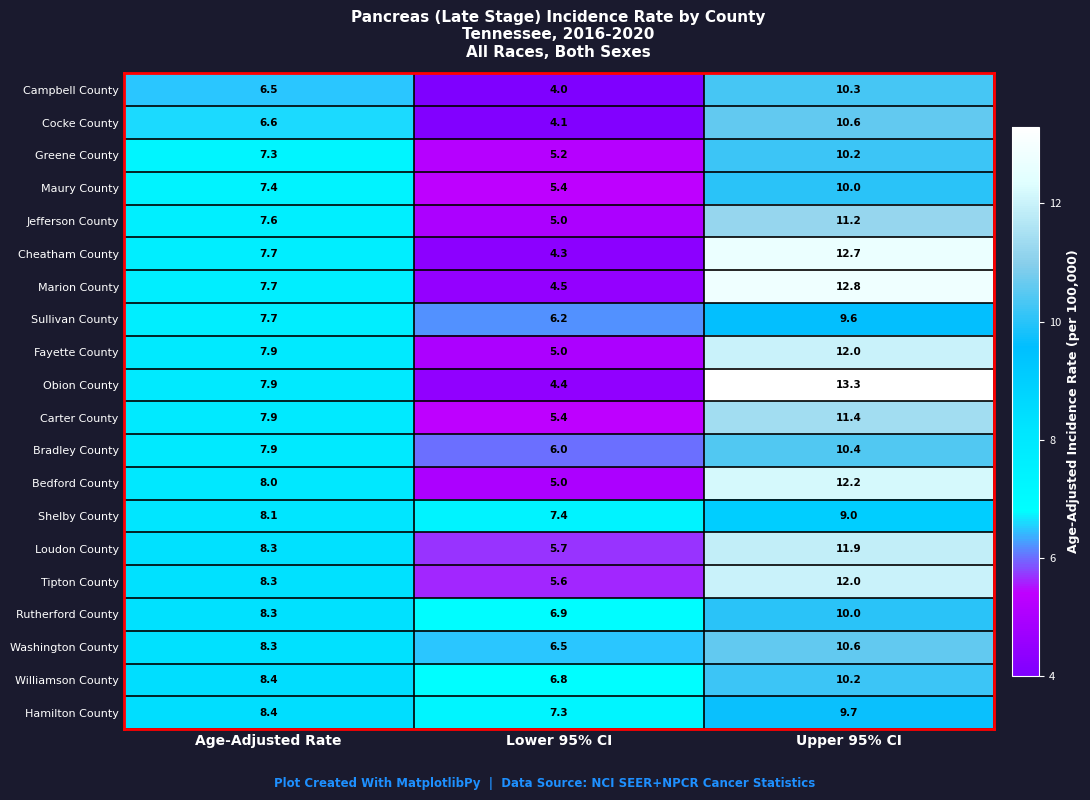

Count the number of categories in the chart.

3